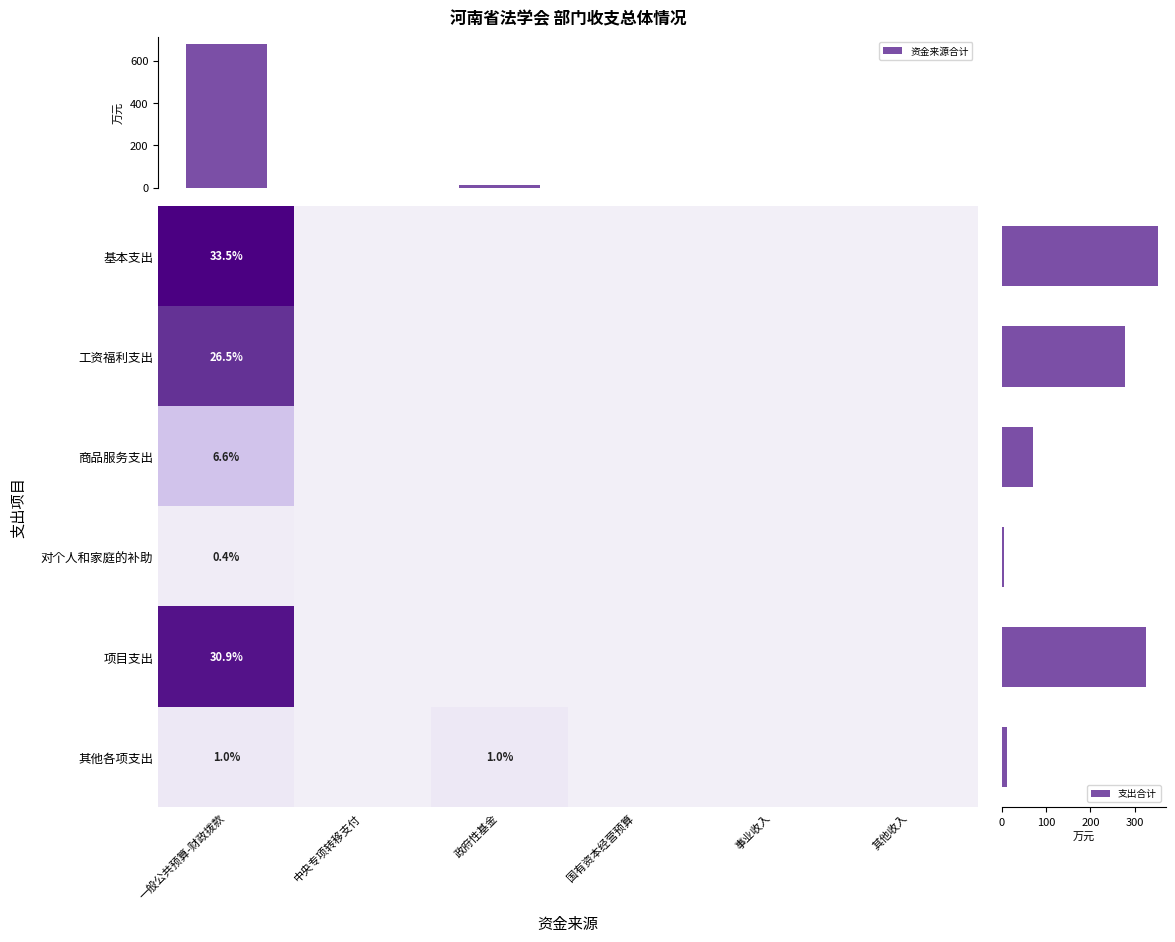

Which series has the largest total across all categories?

支出合计